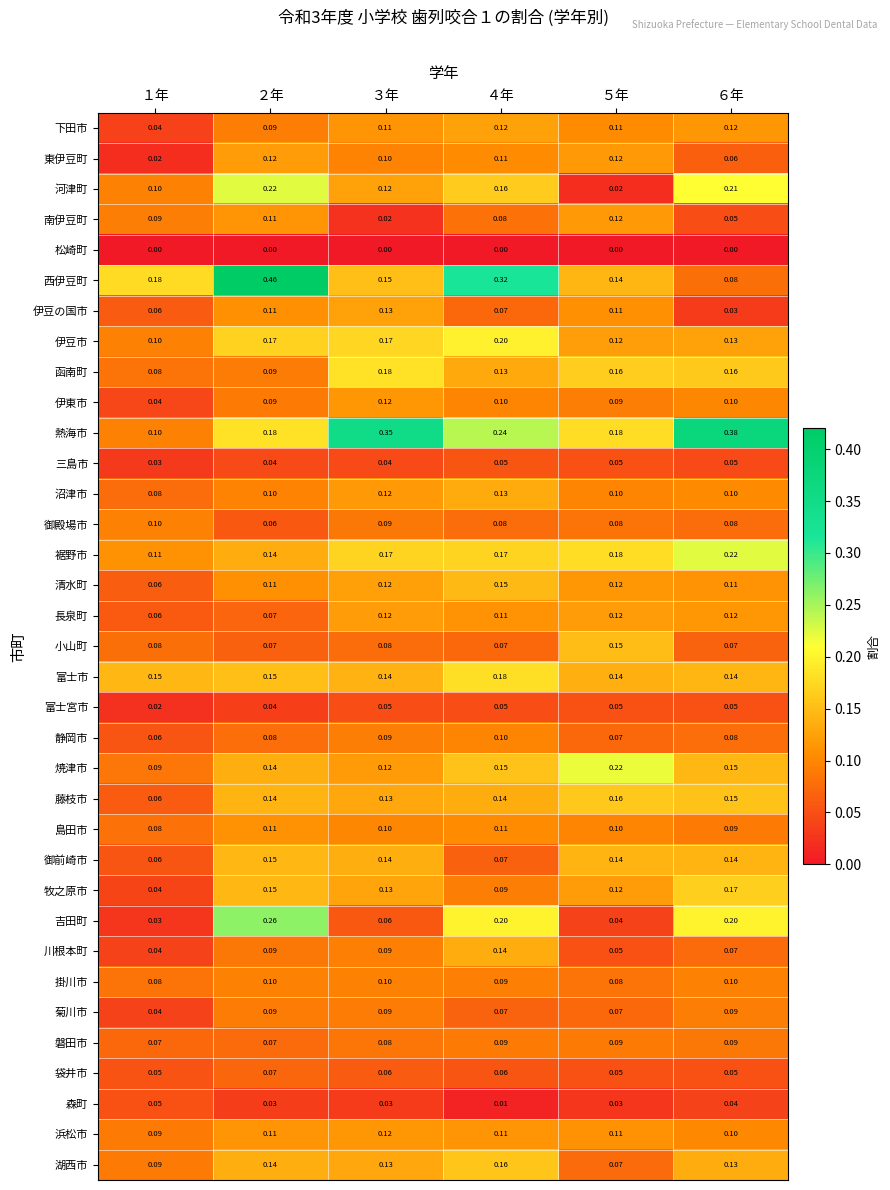

Between １年 and ５年, which series saw the biggest shift?

焼津市